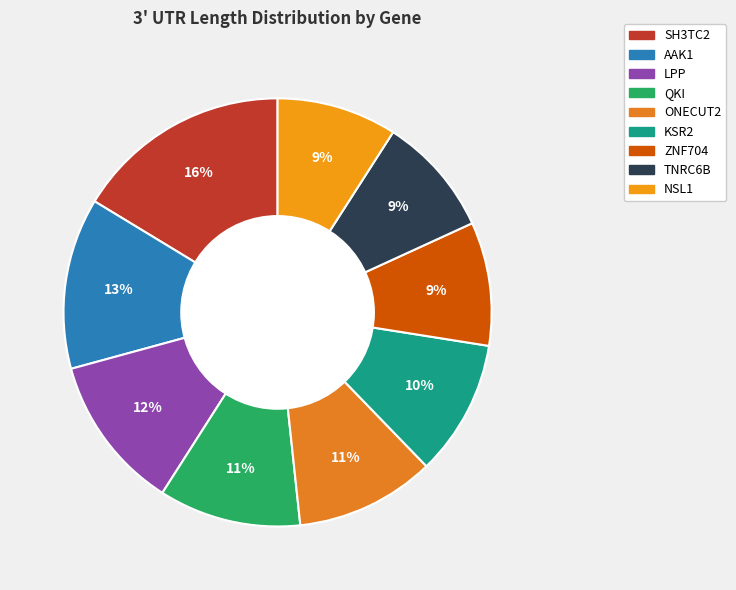

The QKI slice represents 11% of the pie. True or false?

True